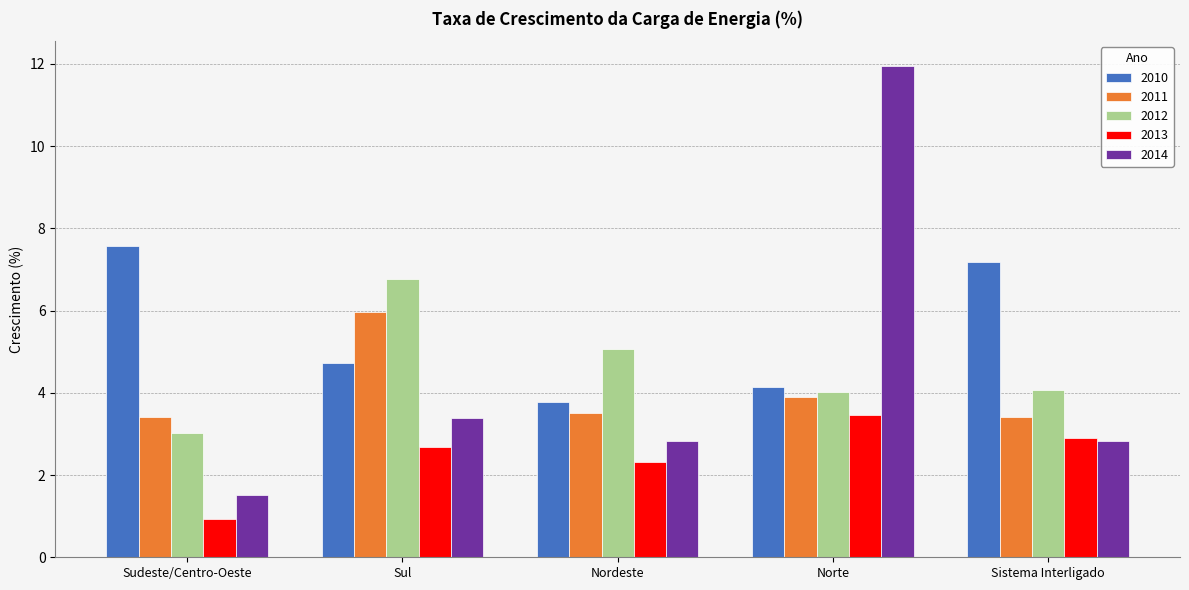

What is the label of the 3rd bar from the left?

Nordeste